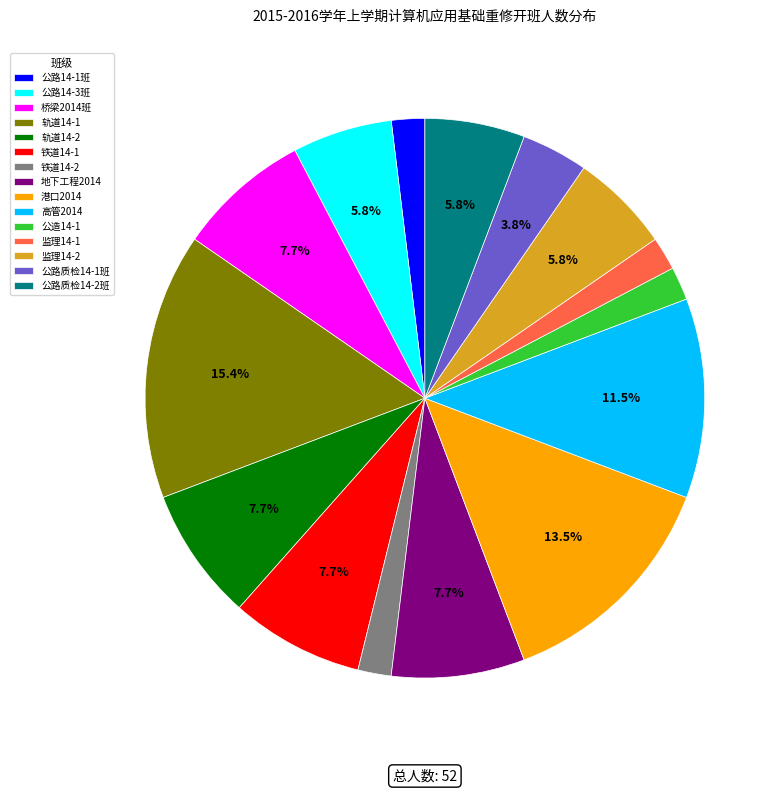

Which slice is the largest?

轨道14-1